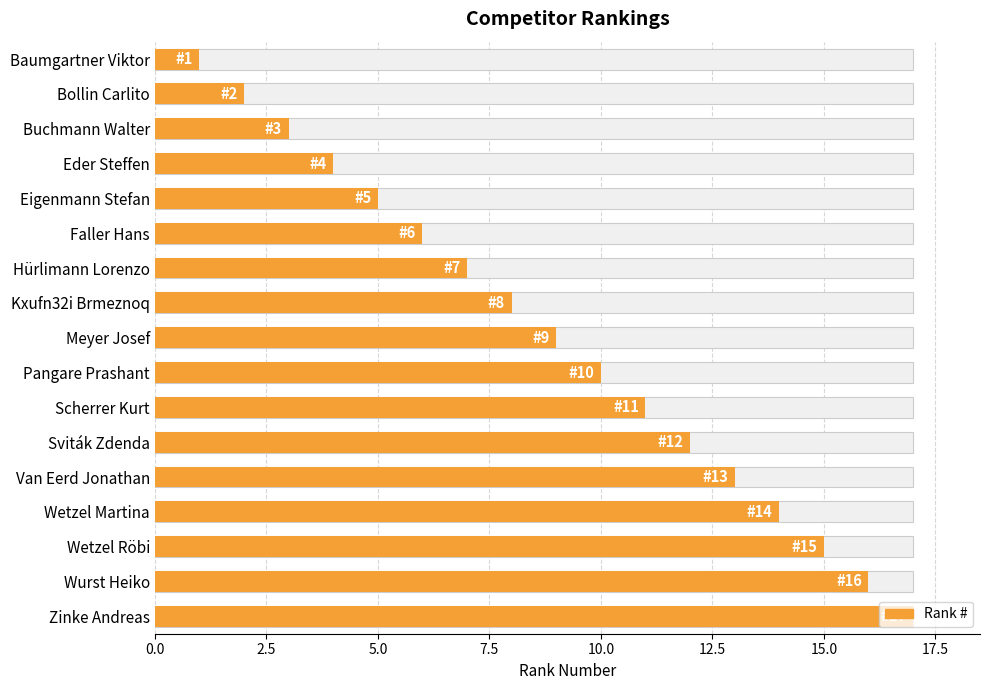

Reading left to right, transcribe all the data shown in this chart.

1	2	3	4	5	6	7	8	9	10	11	12	13	14	15	16	17